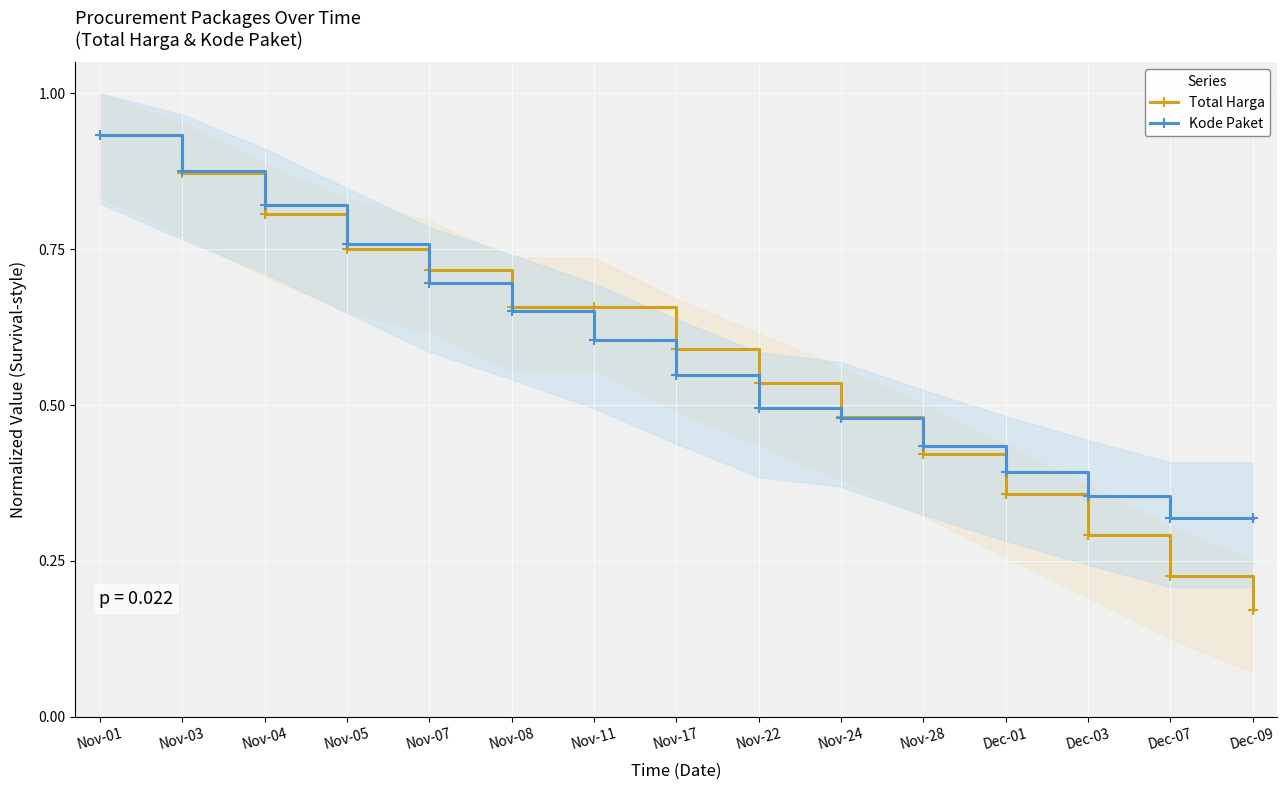

At which label does Total Harga reach its minimum?

Dec-09